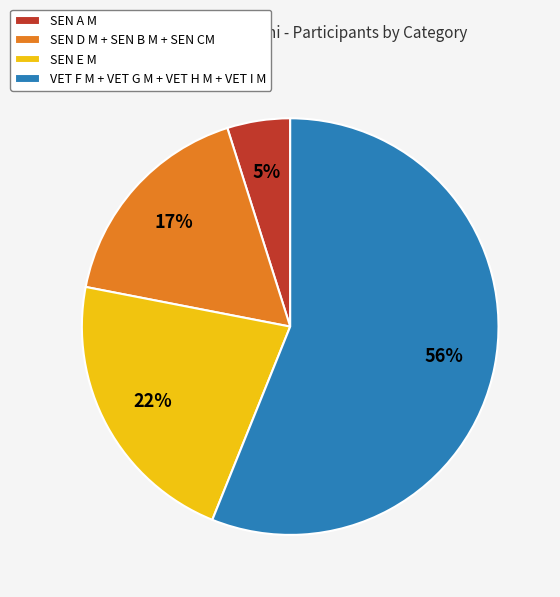

How many segments does this pie chart have?

4